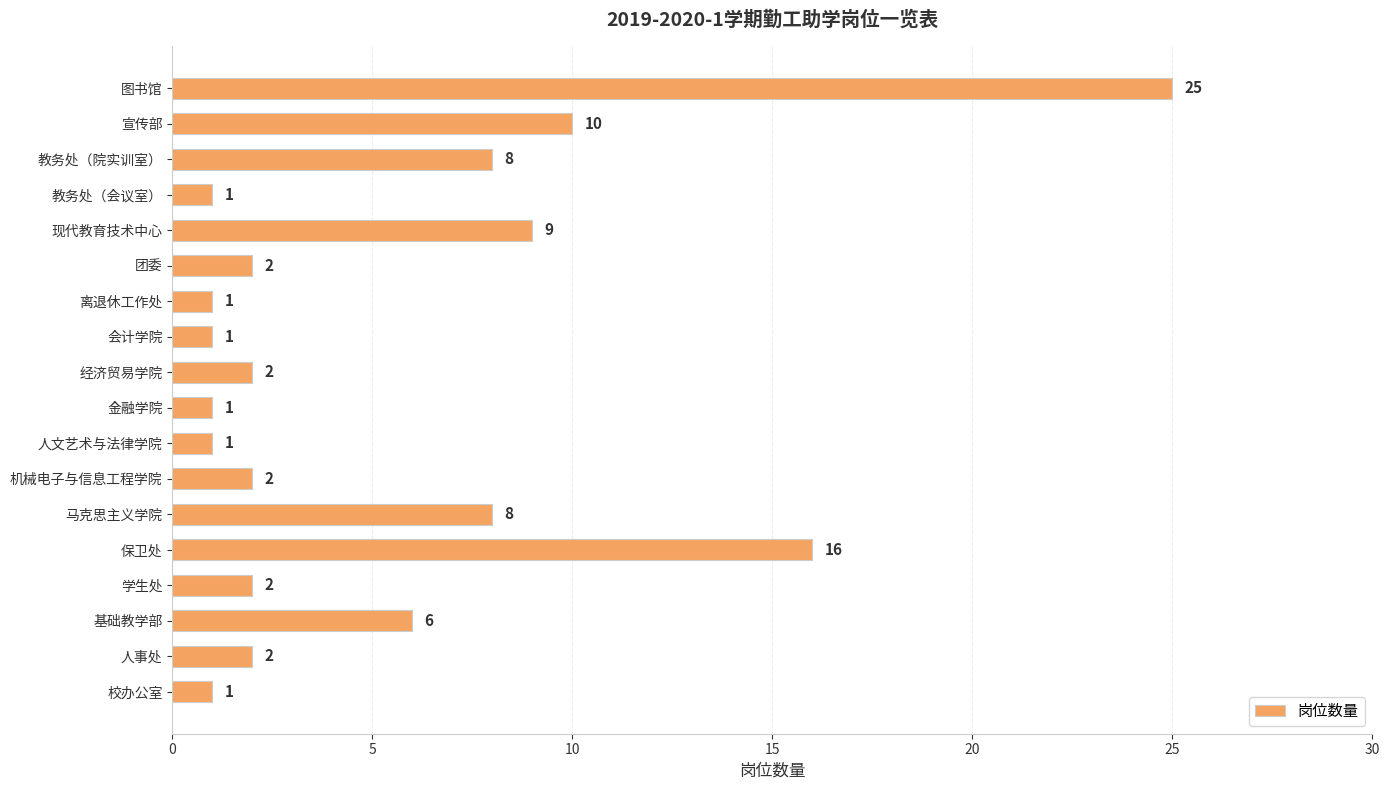

What is the maximum value shown in the chart?

25